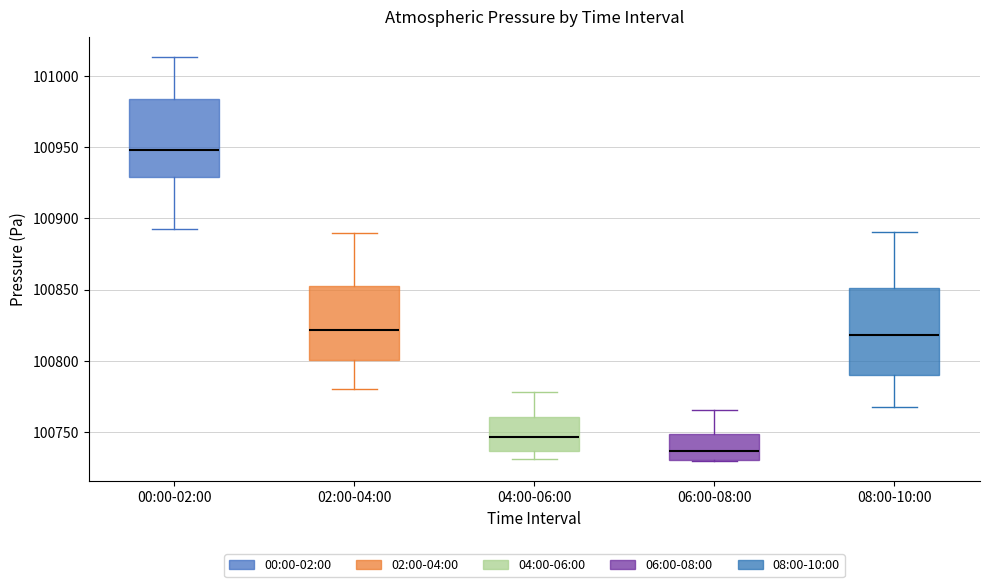

Which box's median line is the lowest?

06:00-08:00